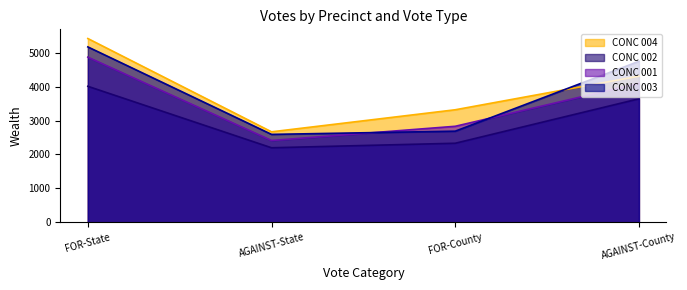

Is the value of CONC 001 at AGAINST-State greater than the value of CONC 002 at AGAINST-County?

No